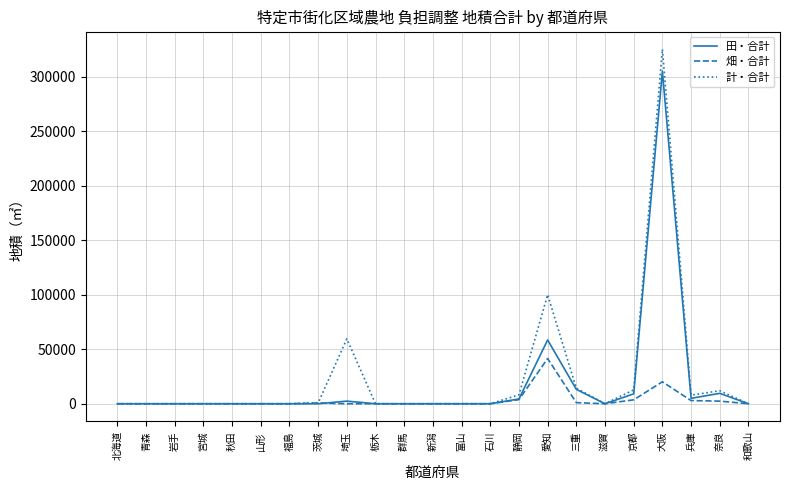

The 田・合計 series shows 2410 at 埼玉. True or false?

True